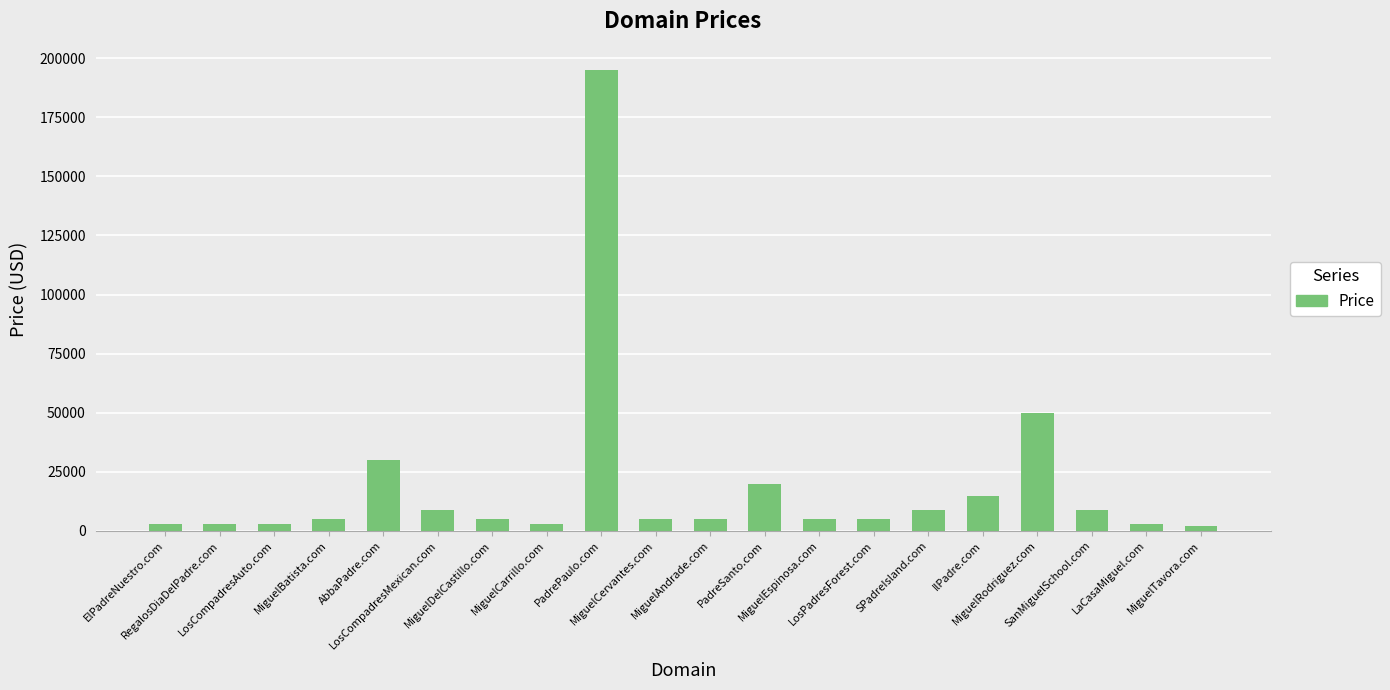

Which label corresponds to the largest value in the chart?

PadrePaulo.com